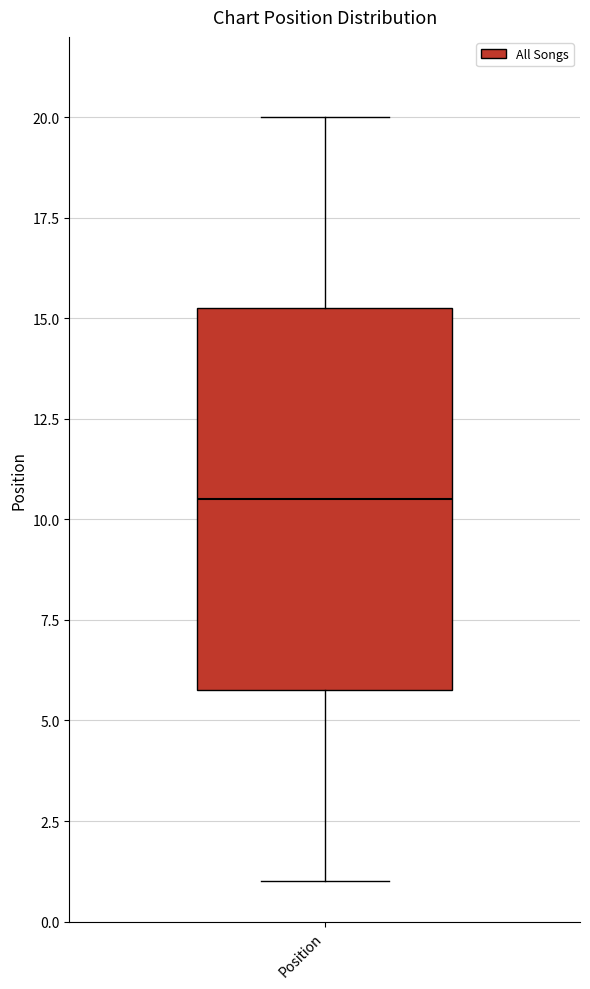

Where does the lower whisker of the box for Position end on the y-axis? The values are not printed on the chart, so give them approximately, as read against the axis.

1.0